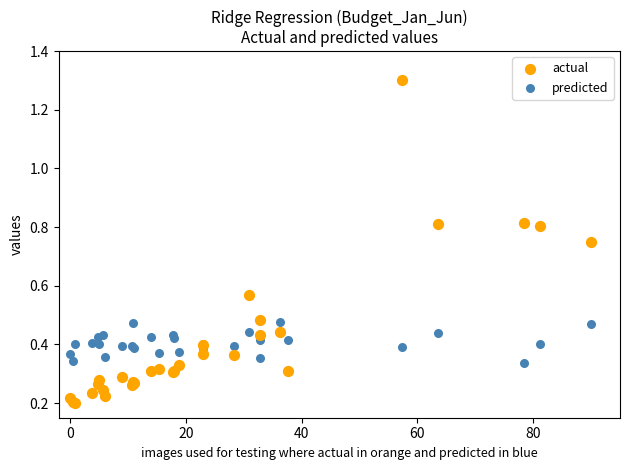

Which series contains the lowest Y value?

actual